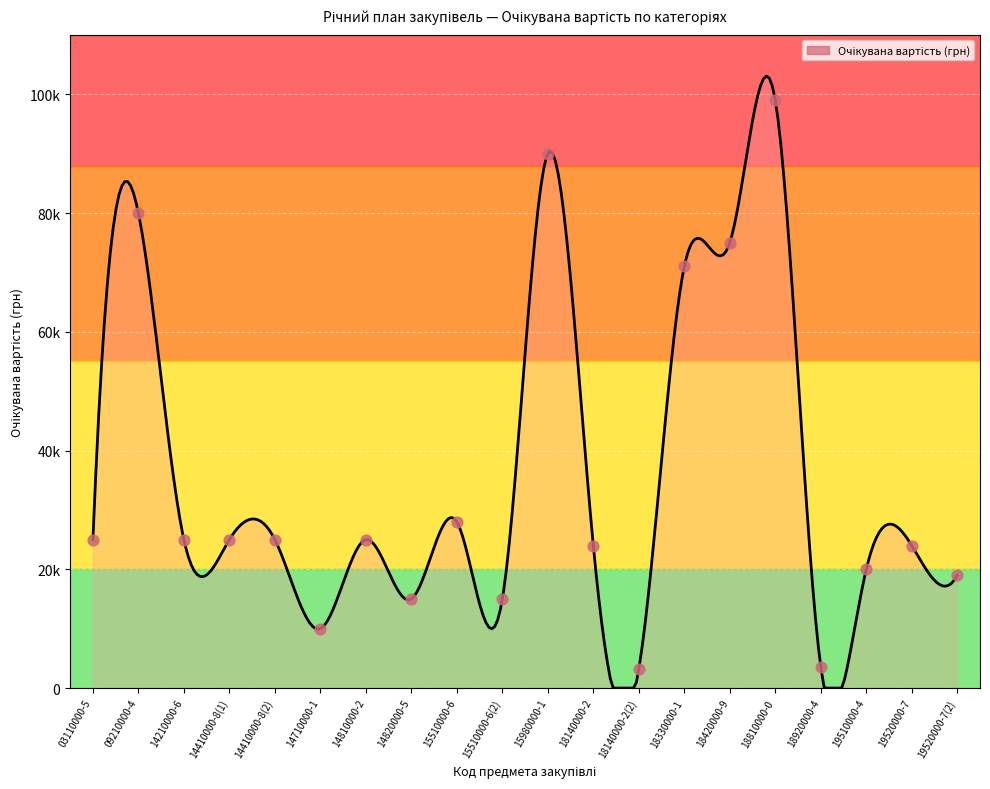

Between 09210000-4 and 18920000-4, which is larger?

09210000-4